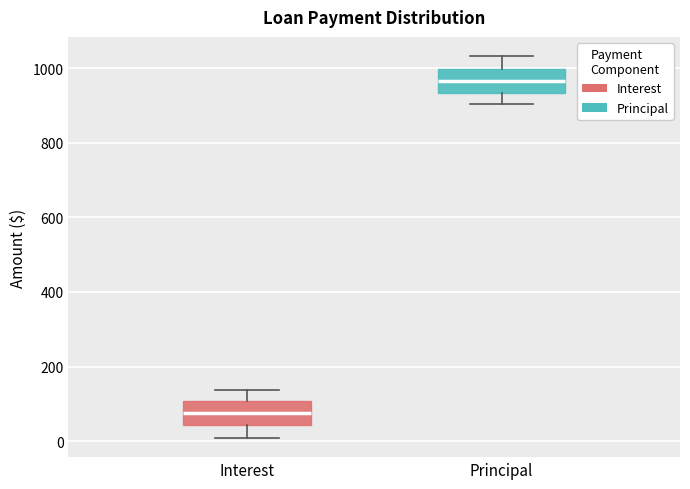

Reading left to right, read every box against the y-axis: the position of its median line, the range the box covers, and the ends of its whiskers. The values are not printed on the chart, so give them approximately, as read against the axis.

Interest: median 80, box 40 to 100, whiskers 0 to 140
Principal: median 960, box 940 to 1000, whiskers 900 to 1040